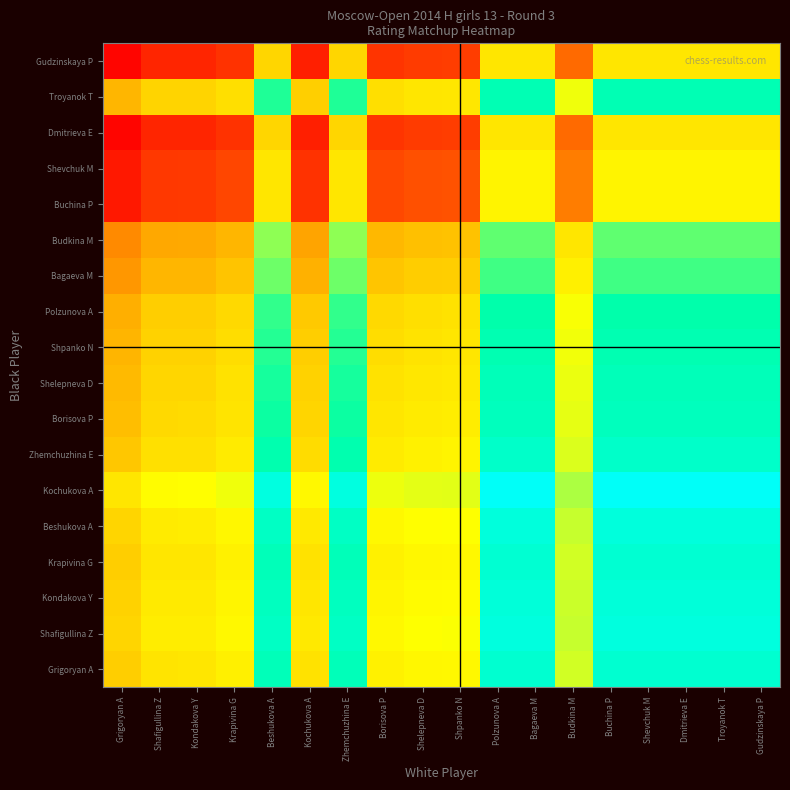

Reading left to right, transcribe all the data shown in this chart.

Grigoryan A: Grigoryan A=0.4	Shafigullina Z=0.5	Kondakova Y=0.5	Krapivina G=0.5	Beshukova A=0.9	Kochukova A=0.5	Zhemchuzhina E=0.9	Borisova P=0.5	Shelepneva D=0.5	Shpanko N=0.6	Polzunova A=0.9	Bagaeva M=0.9	Budkina M=0.6	Buchina P=0.9	Shevchuk M=0.9	Dmitrieva E=0.9	Troyanok T=0.9	Gudzinskaya P=0.9
Shafigullina Z: Grigoryan A=0.5	Shafigullina Z=0.5	Kondakova Y=0.5	Krapivina G=0.6	Beshukova A=0.9	Kochukova A=0.5	Zhemchuzhina E=0.9	Borisova P=0.6	Shelepneva D=0.6	Shpanko N=0.6	Polzunova A=0.9	Bagaeva M=0.9	Budkina M=0.7	Buchina P=0.9	Shevchuk M=0.9	Dmitrieva E=0.9	Troyanok T=0.9	Gudzinskaya P=0.9
Kondakova Y: Grigoryan A=0.4	Shafigullina Z=0.5	Kondakova Y=0.5	Krapivina G=0.5	Beshukova A=0.9	Kochukova A=0.5	Zhemchuzhina E=0.9	Borisova P=0.5	Shelepneva D=0.6	Shpanko N=0.6	Polzunova A=0.9	Bagaeva M=0.9	Budkina M=0.7	Buchina P=0.9	Shevchuk M=0.9	Dmitrieva E=0.9	Troyanok T=0.9	Gudzinskaya P=0.9
Krapivina G: Grigoryan A=0.4	Shafigullina Z=0.5	Kondakova Y=0.5	Krapivina G=0.5	Beshukova A=0.9	Kochukova A=0.5	Zhemchuzhina E=0.9	Borisova P=0.5	Shelepneva D=0.5	Shpanko N=0.6	Polzunova A=0.9	Bagaeva M=0.9	Budkina M=0.6	Buchina P=0.9	Shevchuk M=0.9	Dmitrieva E=0.9	Troyanok T=0.9	Gudzinskaya P=0.9
Beshukova A: Grigoryan A=0.5	Shafigullina Z=0.5	Kondakova Y=0.5	Krapivina G=0.5	Beshukova A=0.9	Kochukova A=0.5	Zhemchuzhina E=0.9	Borisova P=0.6	Shelepneva D=0.6	Shpanko N=0.6	Polzunova A=0.9	Bagaeva M=0.9	Budkina M=0.7	Buchina P=0.9	Shevchuk M=0.9	Dmitrieva E=0.9	Troyanok T=0.9	Gudzinskaya P=0.9
Kochukova A: Grigoryan A=0.5	Shafigullina Z=0.6	Kondakova Y=0.6	Krapivina G=0.6	Beshukova A=0.9	Kochukova A=0.6	Zhemchuzhina E=0.9	Borisova P=0.6	Shelepneva D=0.6	Shpanko N=0.6	Polzunova A=1.0	Bagaeva M=1.0	Budkina M=0.7	Buchina P=1.0	Shevchuk M=1.0	Dmitrieva E=1.0	Troyanok T=1.0	Gudzinskaya P=1.0
Zhemchuzhina E: Grigoryan A=0.4	Shafigullina Z=0.5	Kondakova Y=0.5	Krapivina G=0.5	Beshukova A=0.9	Kochukova A=0.5	Zhemchuzhina E=0.9	Borisova P=0.5	Shelepneva D=0.5	Shpanko N=0.5	Polzunova A=0.9	Bagaeva M=0.9	Budkina M=0.6	Buchina P=0.9	Shevchuk M=0.9	Dmitrieva E=0.9	Troyanok T=0.9	Gudzinskaya P=0.9
Borisova P: Grigoryan A=0.4	Shafigullina Z=0.5	Kondakova Y=0.5	Krapivina G=0.5	Beshukova A=0.8	Kochukova A=0.5	Zhemchuzhina E=0.8	Borisova P=0.5	Shelepneva D=0.5	Shpanko N=0.5	Polzunova A=0.9	Bagaeva M=0.9	Budkina M=0.6	Buchina P=0.9	Shevchuk M=0.9	Dmitrieva E=0.9	Troyanok T=0.9	Gudzinskaya P=0.9
Shelepneva D: Grigoryan A=0.4	Shafigullina Z=0.5	Kondakova Y=0.5	Krapivina G=0.5	Beshukova A=0.8	Kochukova A=0.4	Zhemchuzhina E=0.8	Borisova P=0.5	Shelepneva D=0.5	Shpanko N=0.5	Polzunova A=0.9	Bagaeva M=0.9	Budkina M=0.6	Buchina P=0.9	Shevchuk M=0.9	Dmitrieva E=0.9	Troyanok T=0.9	Gudzinskaya P=0.9
Shpanko N: Grigoryan A=0.4	Shafigullina Z=0.4	Kondakova Y=0.4	Krapivina G=0.5	Beshukova A=0.8	Kochukova A=0.4	Zhemchuzhina E=0.8	Borisova P=0.5	Shelepneva D=0.5	Shpanko N=0.5	Polzunova A=0.9	Bagaeva M=0.9	Budkina M=0.6	Buchina P=0.9	Shevchuk M=0.9	Dmitrieva E=0.9	Troyanok T=0.9	Gudzinskaya P=0.9
Polzunova A: Grigoryan A=0.4	Shafigullina Z=0.4	Kondakova Y=0.4	Krapivina G=0.5	Beshukova A=0.8	Kochukova A=0.4	Zhemchuzhina E=0.8	Borisova P=0.5	Shelepneva D=0.5	Shpanko N=0.5	Polzunova A=0.9	Bagaeva M=0.9	Budkina M=0.6	Buchina P=0.9	Shevchuk M=0.9	Dmitrieva E=0.9	Troyanok T=0.9	Gudzinskaya P=0.9
Bagaeva M: Grigoryan A=0.3	Shafigullina Z=0.4	Kondakova Y=0.4	Krapivina G=0.4	Beshukova A=0.8	Kochukova A=0.4	Zhemchuzhina E=0.8	Borisova P=0.4	Shelepneva D=0.4	Shpanko N=0.4	Polzunova A=0.8	Bagaeva M=0.8	Budkina M=0.5	Buchina P=0.8	Shevchuk M=0.8	Dmitrieva E=0.8	Troyanok T=0.8	Gudzinskaya P=0.8
Budkina M: Grigoryan A=0.3	Shafigullina Z=0.4	Kondakova Y=0.4	Krapivina G=0.4	Beshukova A=0.7	Kochukova A=0.3	Zhemchuzhina E=0.7	Borisova P=0.4	Shelepneva D=0.4	Shpanko N=0.4	Polzunova A=0.8	Bagaeva M=0.8	Budkina M=0.5	Buchina P=0.8	Shevchuk M=0.8	Dmitrieva E=0.8	Troyanok T=0.8	Gudzinskaya P=0.8
Buchina P: Grigoryan A=0.1	Shafigullina Z=0.1	Kondakova Y=0.1	Krapivina G=0.2	Beshukova A=0.5	Kochukova A=0.1	Zhemchuzhina E=0.5	Borisova P=0.2	Shelepneva D=0.2	Shpanko N=0.2	Polzunova A=0.5	Bagaeva M=0.5	Budkina M=0.3	Buchina P=0.5	Shevchuk M=0.5	Dmitrieva E=0.5	Troyanok T=0.5	Gudzinskaya P=0.5
Shevchuk M: Grigoryan A=0.1	Shafigullina Z=0.1	Kondakova Y=0.1	Krapivina G=0.2	Beshukova A=0.5	Kochukova A=0.1	Zhemchuzhina E=0.5	Borisova P=0.2	Shelepneva D=0.2	Shpanko N=0.2	Polzunova A=0.5	Bagaeva M=0.5	Budkina M=0.3	Buchina P=0.5	Shevchuk M=0.5	Dmitrieva E=0.5	Troyanok T=0.5	Gudzinskaya P=0.5
Dmitrieva E: Grigoryan A=0.0	Shafigullina Z=0.1	Kondakova Y=0.1	Krapivina G=0.1	Beshukova A=0.5	Kochukova A=0.1	Zhemchuzhina E=0.5	Borisova P=0.1	Shelepneva D=0.1	Shpanko N=0.1	Polzunova A=0.5	Bagaeva M=0.5	Budkina M=0.2	Buchina P=0.5	Shevchuk M=0.5	Dmitrieva E=0.5	Troyanok T=0.5	Gudzinskaya P=0.5
Troyanok T: Grigoryan A=0.4	Shafigullina Z=0.5	Kondakova Y=0.5	Krapivina G=0.5	Beshukova A=0.8	Kochukova A=0.4	Zhemchuzhina E=0.8	Borisova P=0.5	Shelepneva D=0.5	Shpanko N=0.5	Polzunova A=0.9	Bagaeva M=0.9	Budkina M=0.6	Buchina P=0.9	Shevchuk M=0.9	Dmitrieva E=0.9	Troyanok T=0.9	Gudzinskaya P=0.9
Gudzinskaya P: Grigoryan A=0.0	Shafigullina Z=0.1	Kondakova Y=0.1	Krapivina G=0.1	Beshukova A=0.5	Kochukova A=0.1	Zhemchuzhina E=0.5	Borisova P=0.1	Shelepneva D=0.1	Shpanko N=0.1	Polzunova A=0.5	Bagaeva M=0.5	Budkina M=0.2	Buchina P=0.5	Shevchuk M=0.5	Dmitrieva E=0.5	Troyanok T=0.5	Gudzinskaya P=0.5